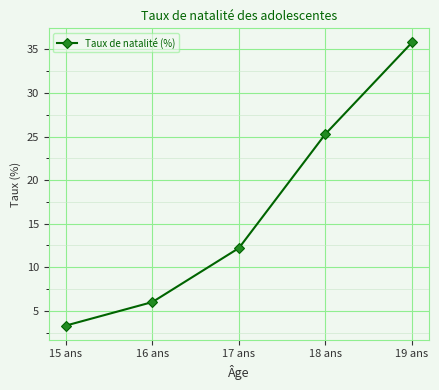

What is the label of the 1st point from the left?

15 ans